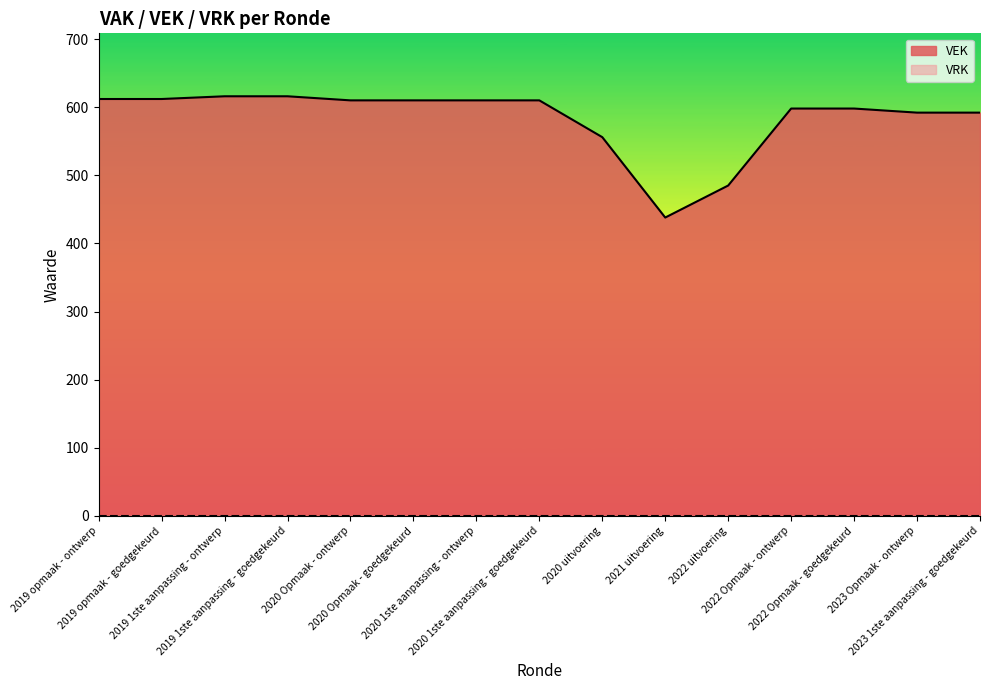

How many values exceed 610?

4